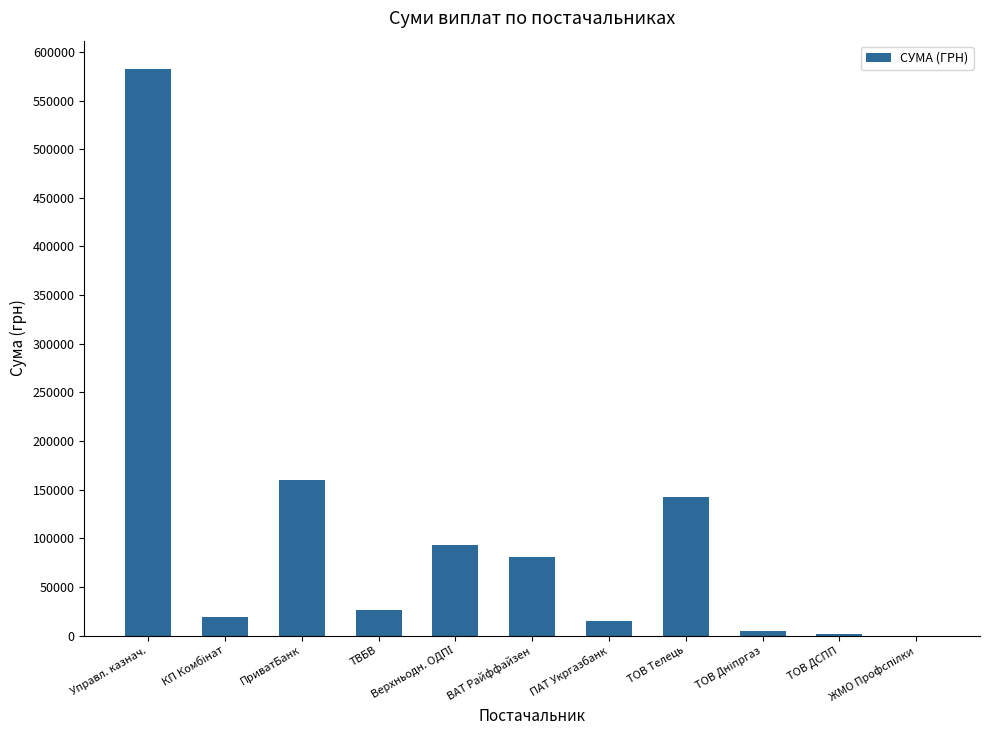

Are the bars horizontal?

No